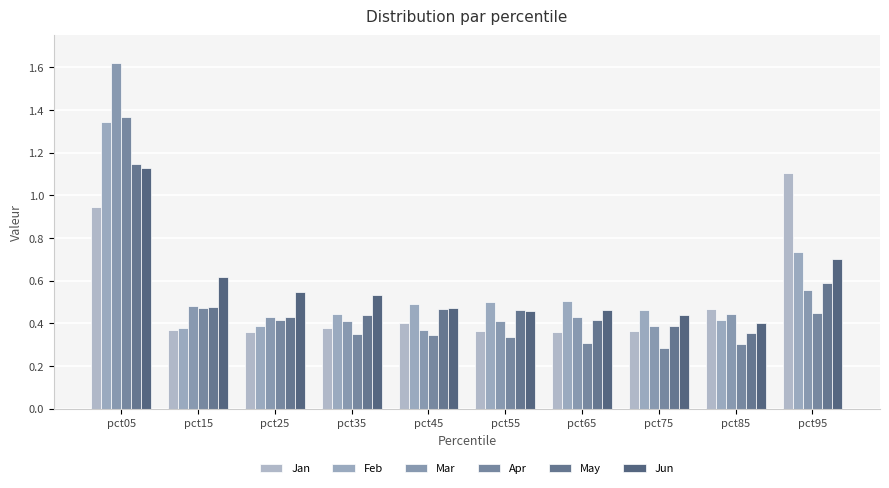

Reading left to right, transcribe all the data shown in this chart.

Jan: pct05=0.9	pct15=0.4	pct25=0.4	pct35=0.4	pct45=0.4	pct55=0.4	pct65=0.4	pct75=0.4	pct85=0.5	pct95=1.1
Feb: pct05=1.3	pct15=0.4	pct25=0.4	pct35=0.4	pct45=0.5	pct55=0.5	pct65=0.5	pct75=0.5	pct85=0.4	pct95=0.7
Mar: pct05=1.6	pct15=0.5	pct25=0.4	pct35=0.4	pct45=0.4	pct55=0.4	pct65=0.4	pct75=0.4	pct85=0.4	pct95=0.6
Apr: pct05=1.4	pct15=0.5	pct25=0.4	pct35=0.3	pct45=0.3	pct55=0.3	pct65=0.3	pct75=0.3	pct85=0.3	pct95=0.4
May: pct05=1.1	pct15=0.5	pct25=0.4	pct35=0.4	pct45=0.5	pct55=0.5	pct65=0.4	pct75=0.4	pct85=0.4	pct95=0.6
Jun: pct05=1.1	pct15=0.6	pct25=0.5	pct35=0.5	pct45=0.5	pct55=0.5	pct65=0.5	pct75=0.4	pct85=0.4	pct95=0.7